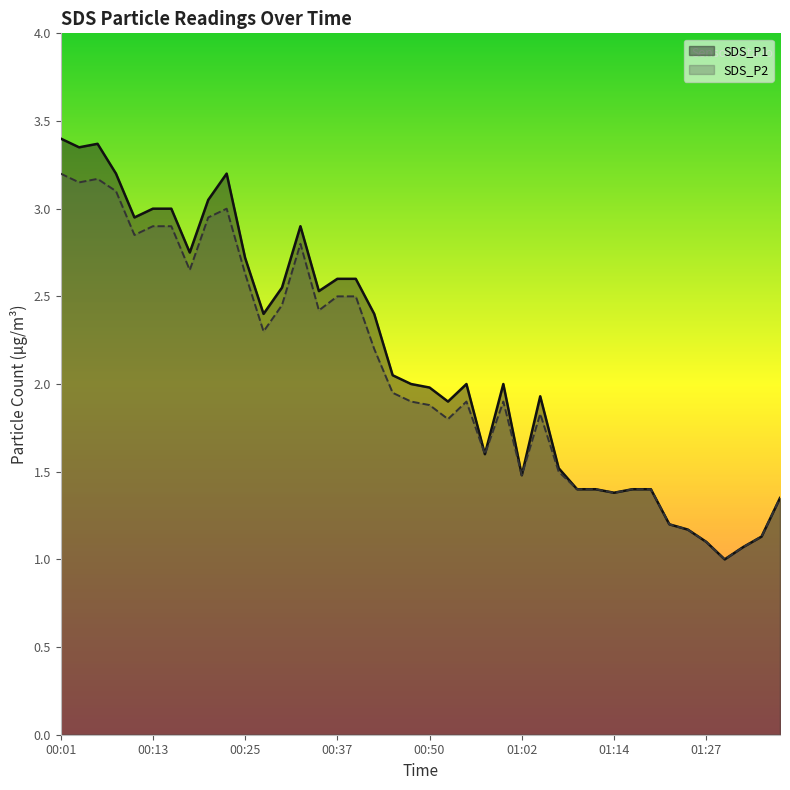

At which category is the sum across all series the highest?

00:01